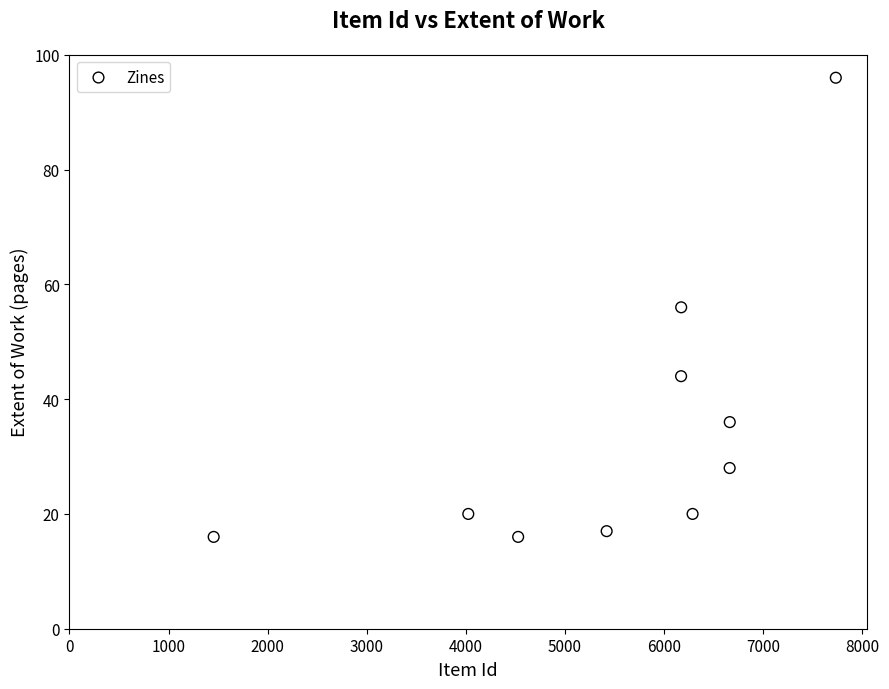

What is the average Y value?

35